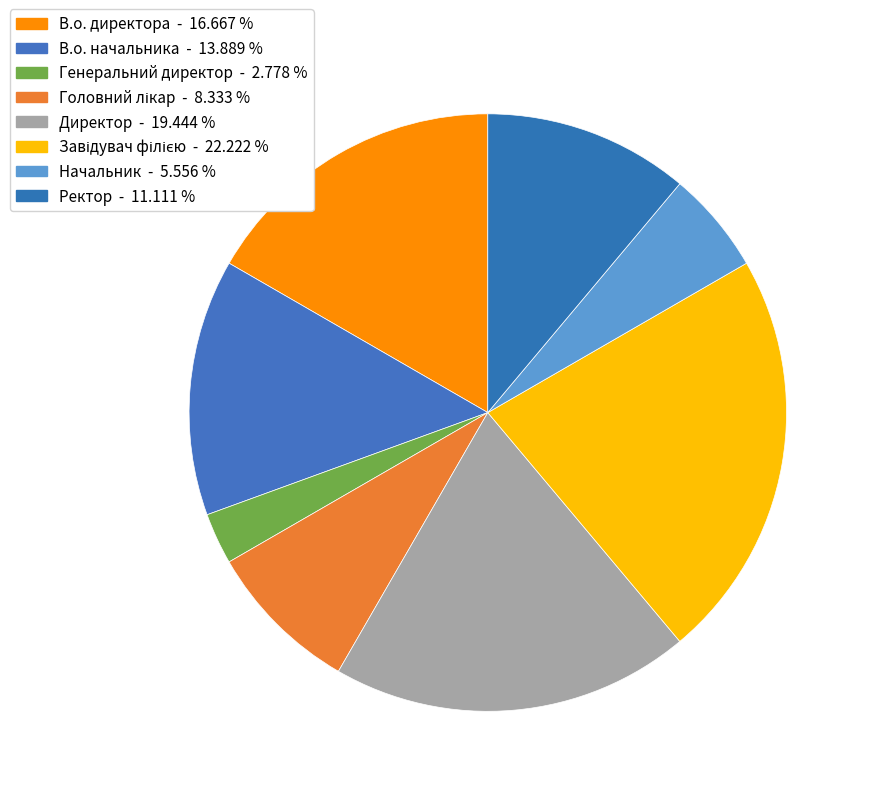

Is there any slice that represents more than half of the pie?

No